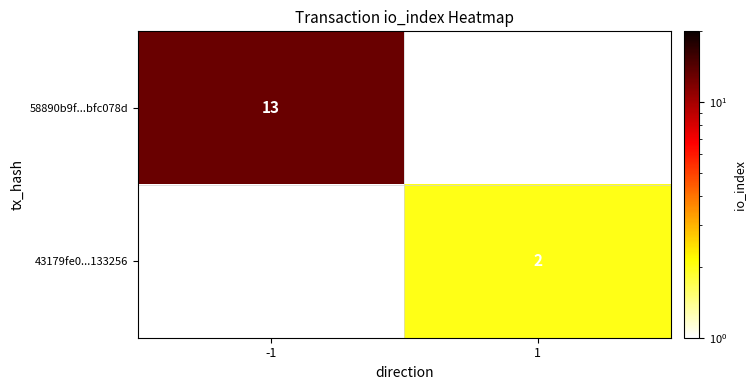

Is it true that 58890b9f...bfc078d equals 13 at -1?

True